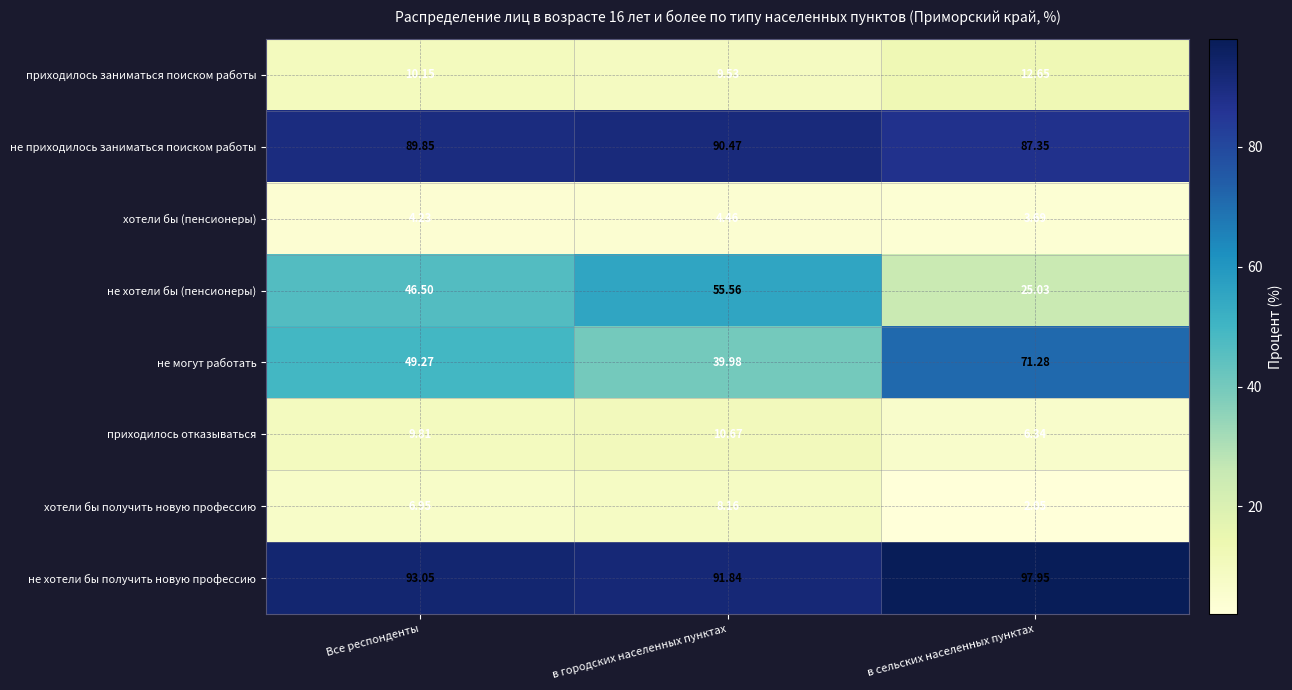

Which series changed the most between в городских населенных пунктах and в сельских населенных пунктах?

не могут работать